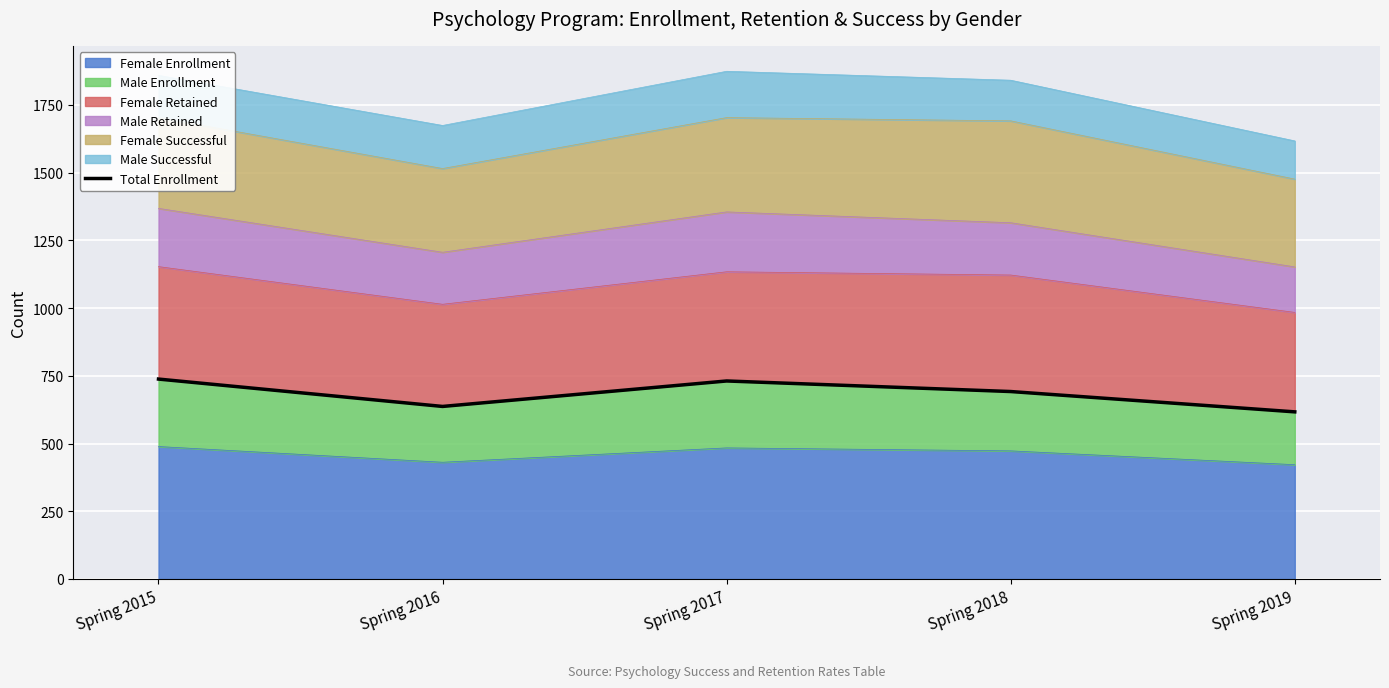

Reading left to right, extract all data points from this chart.

Spring 2015=738	Spring 2016=637	Spring 2017=731	Spring 2018=692	Spring 2019=617